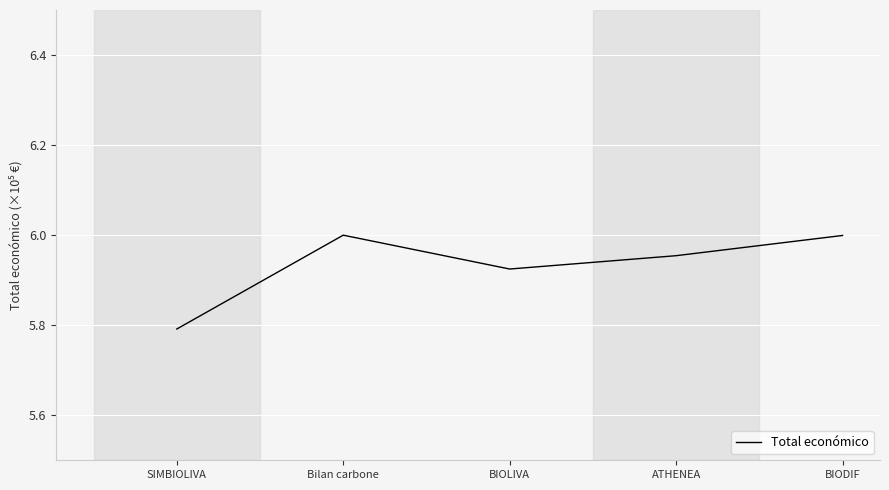

At which label is the value closest to 5?

SIMBIOLIVA